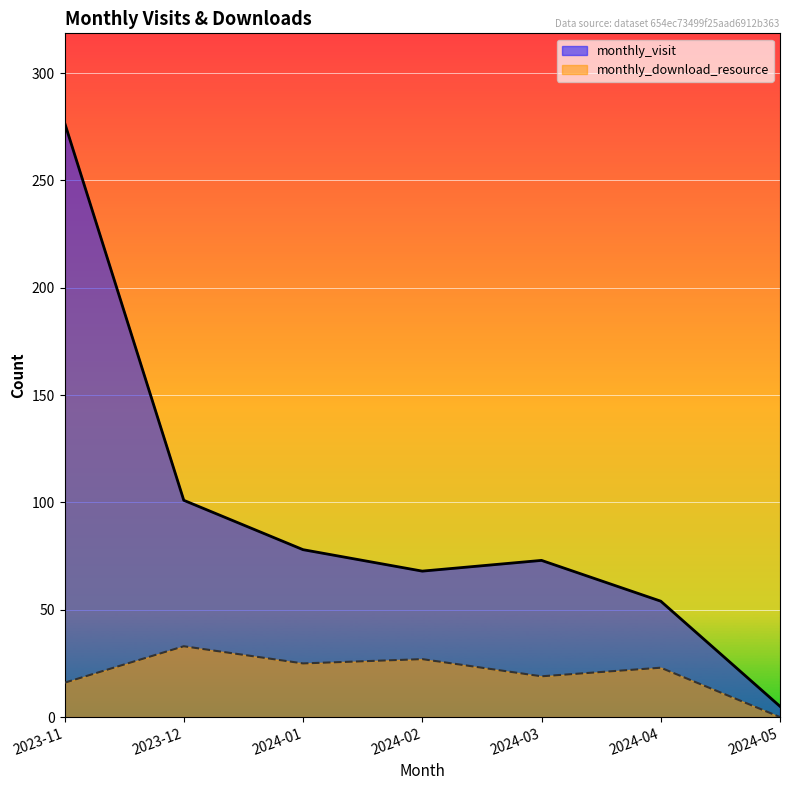

The monthly_visit series shows 73 at 2024-03. True or false?

True